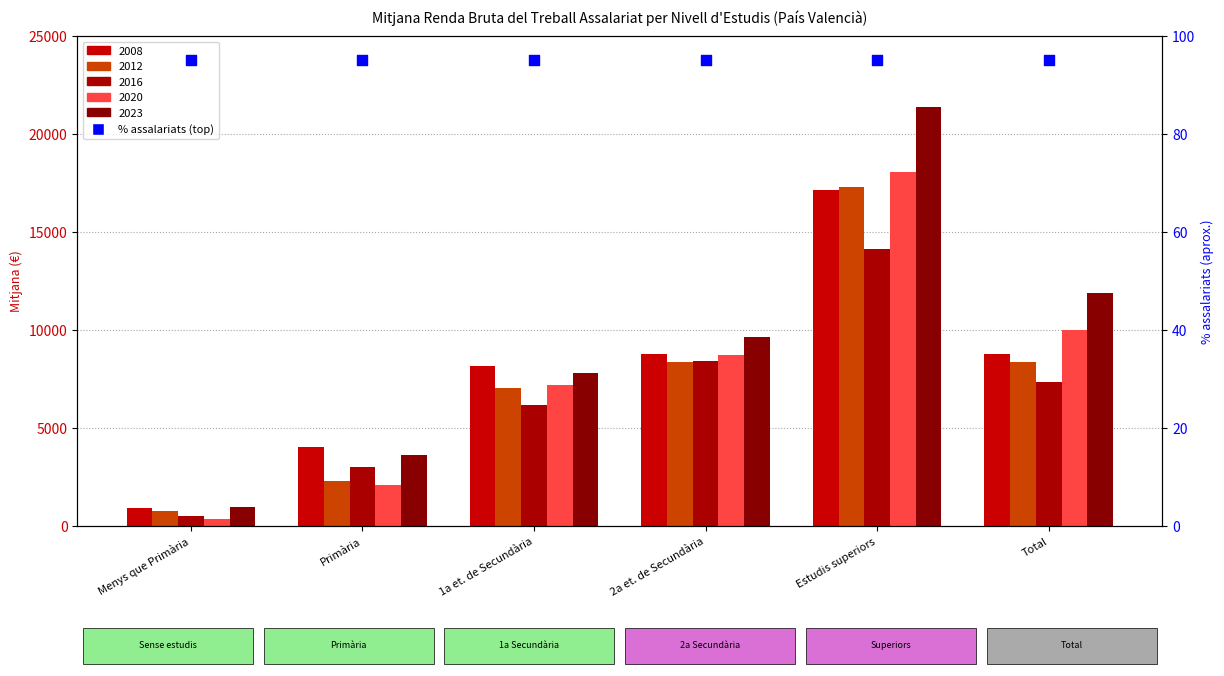

Which series reaches the minimum Y coordinate?

2020